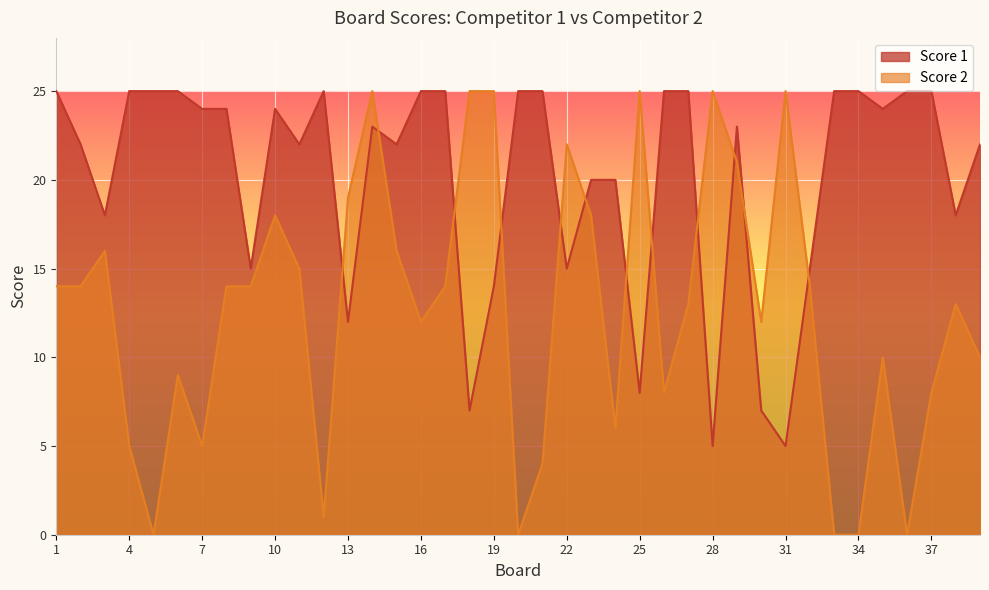

What is the value of the Score 2 point at the 16th from the left?

12